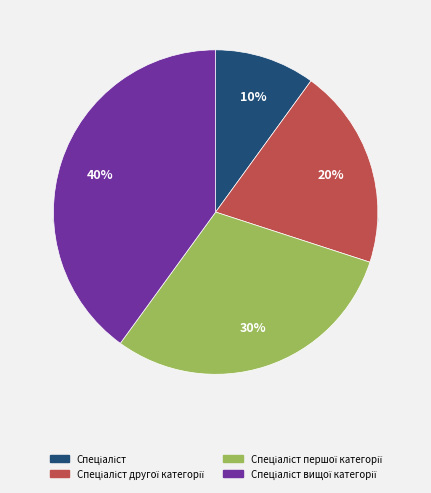

Rank the categories by value from highest to lowest.

Спеціаліст вищої категорії, Спеціаліст першої категорії, Спеціаліст другої категорії, Спеціаліст